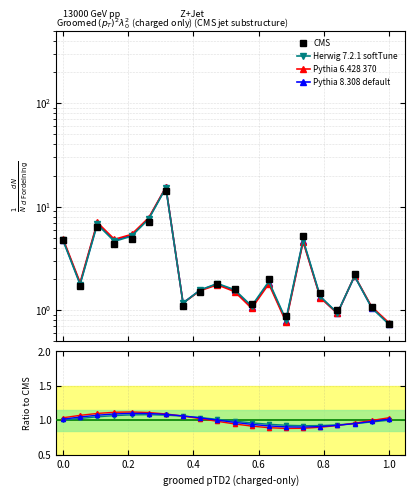

Does the chart display data point markers on the line(s)?

Yes